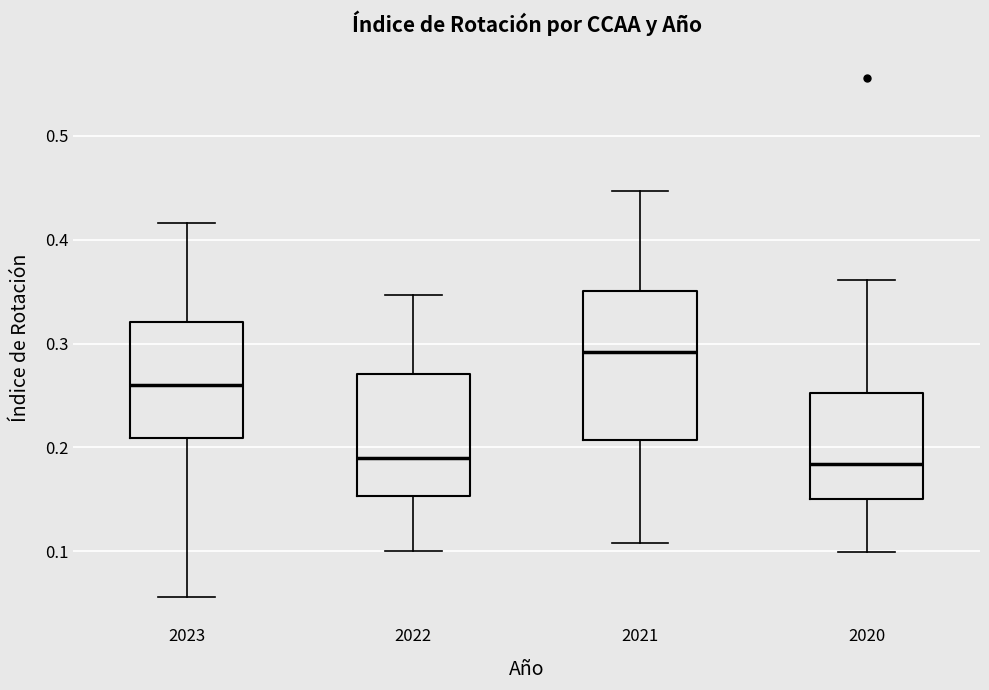

Which box has the highest median line?

2021